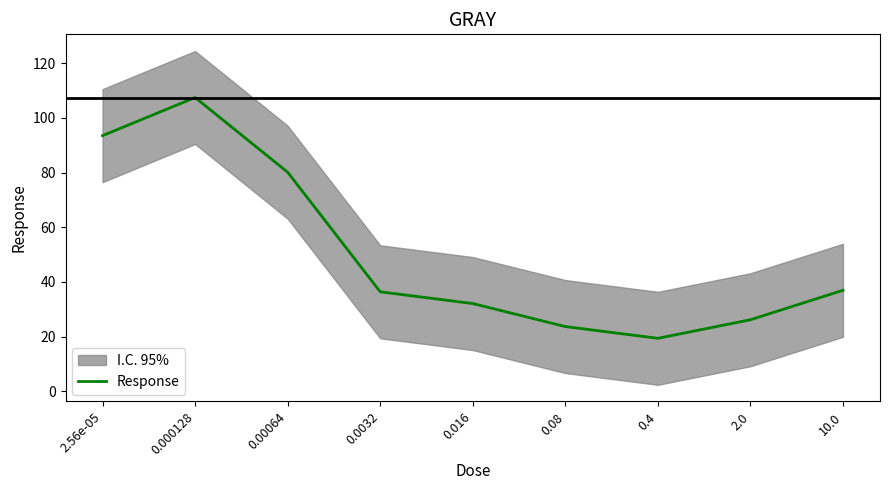

Is it true that the value at 0.016 is 32.1?

True